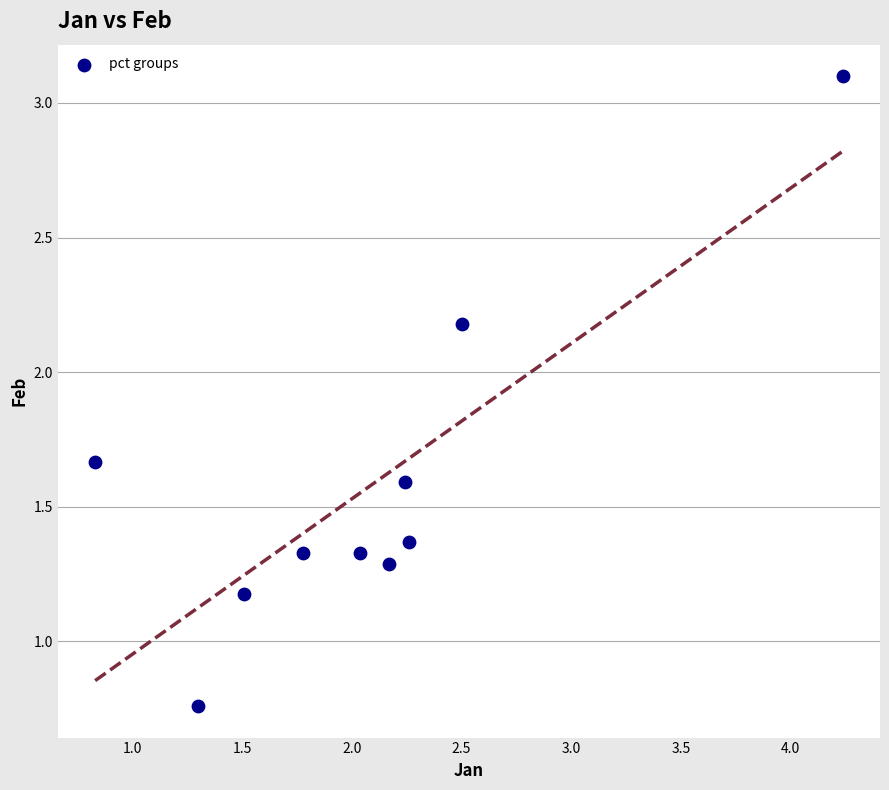

What Y value in the scatter plot is closest to 1?

1.2